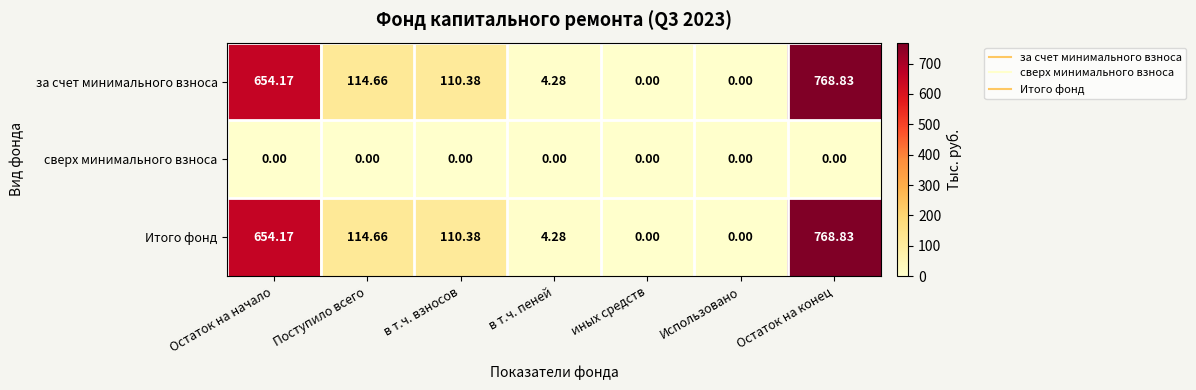

Count the number of categories in the chart.

7